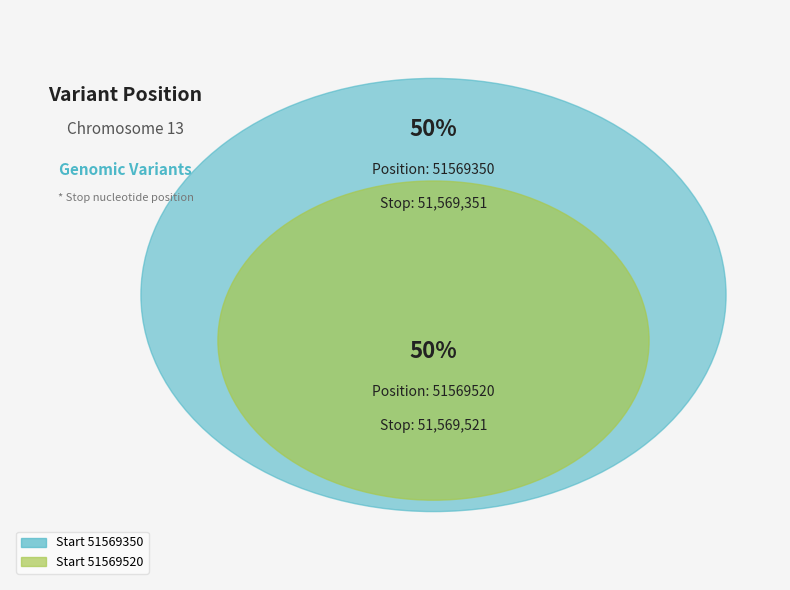

Combined, do 51569520 and 51569350 account for over 50%?

Yes